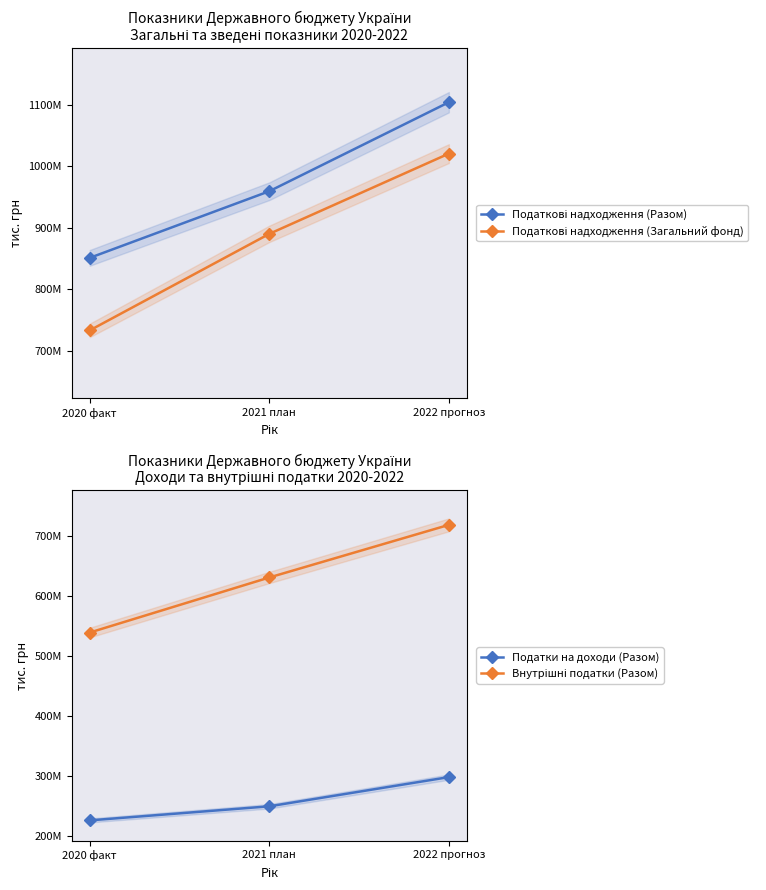

Which series has the largest total across all categories?

Податкові надходження (Разом)